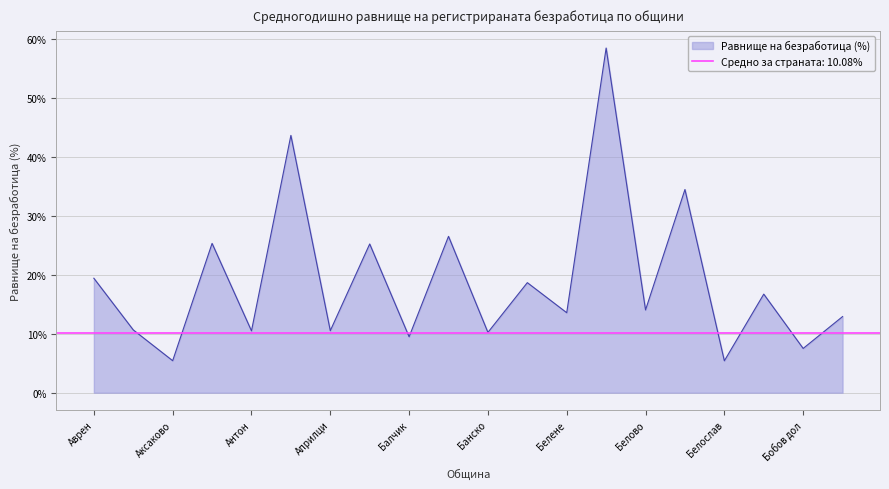

Which category has the highest value across all series?

Белица